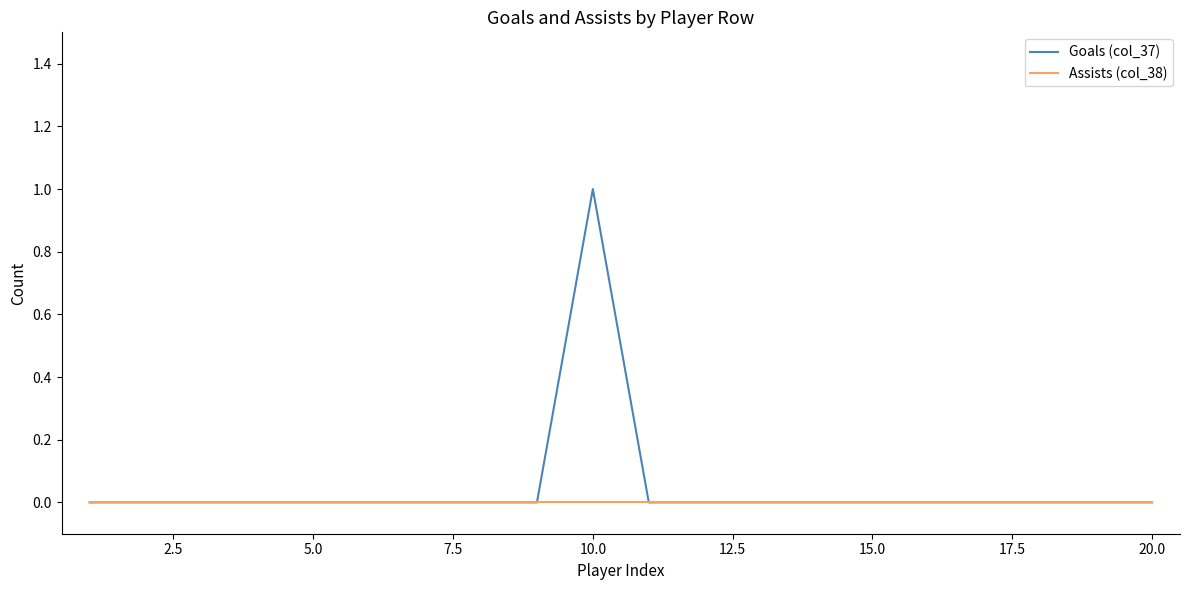

How many lines are shown in the chart?

2